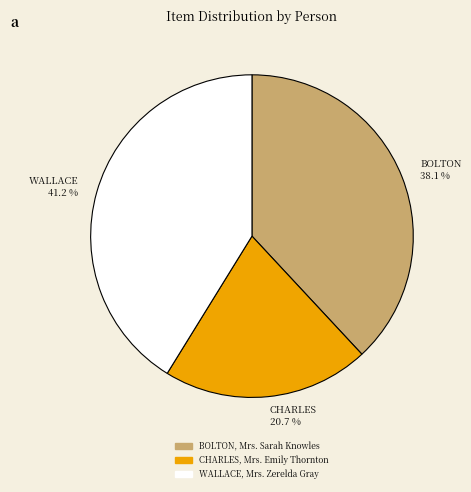

What percentage is NOT represented by WALLACE 41.2 %?

58.8%